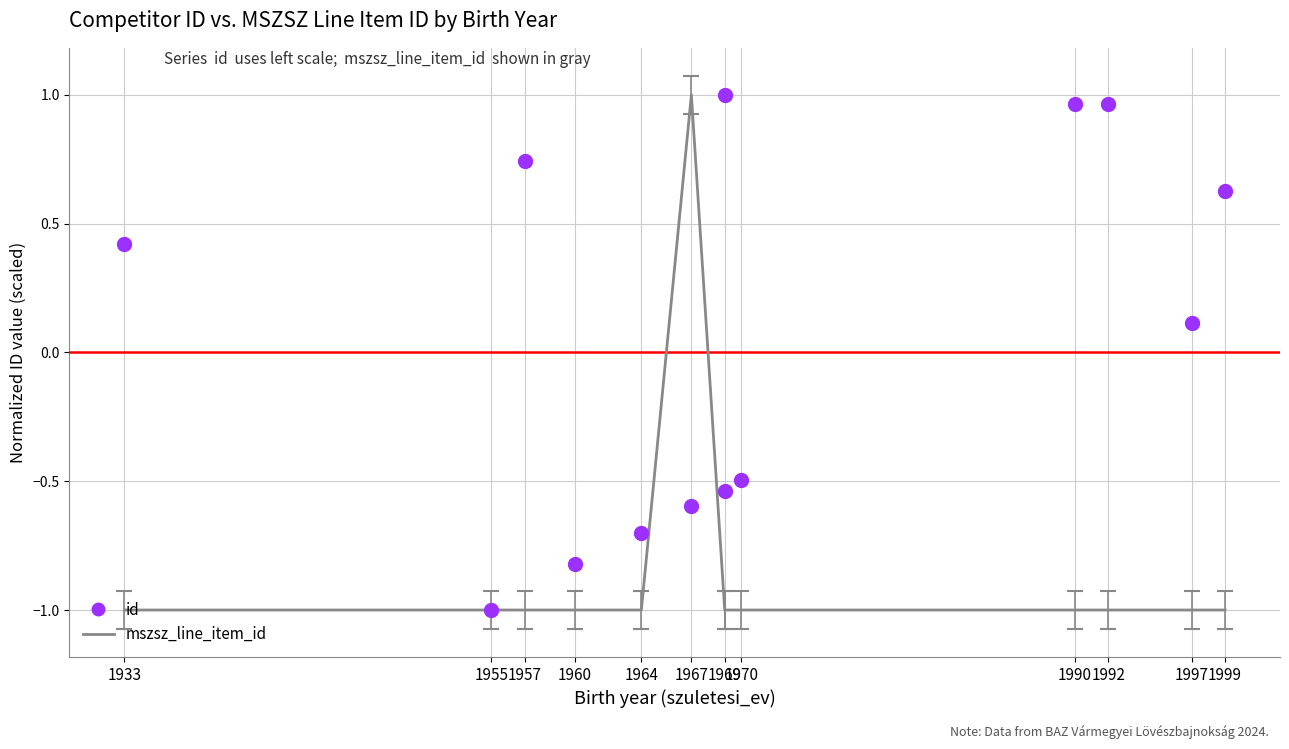

How many categories are shown in the chart?

13